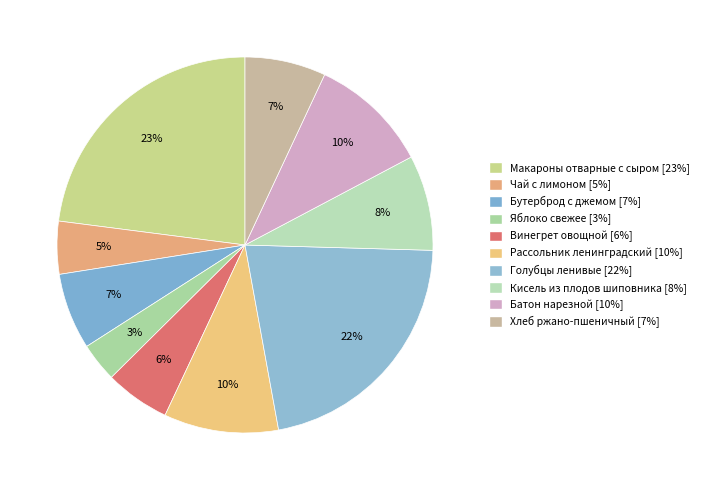

To the nearest percent, what is the difference between the largest and smallest slice percentages?

20%